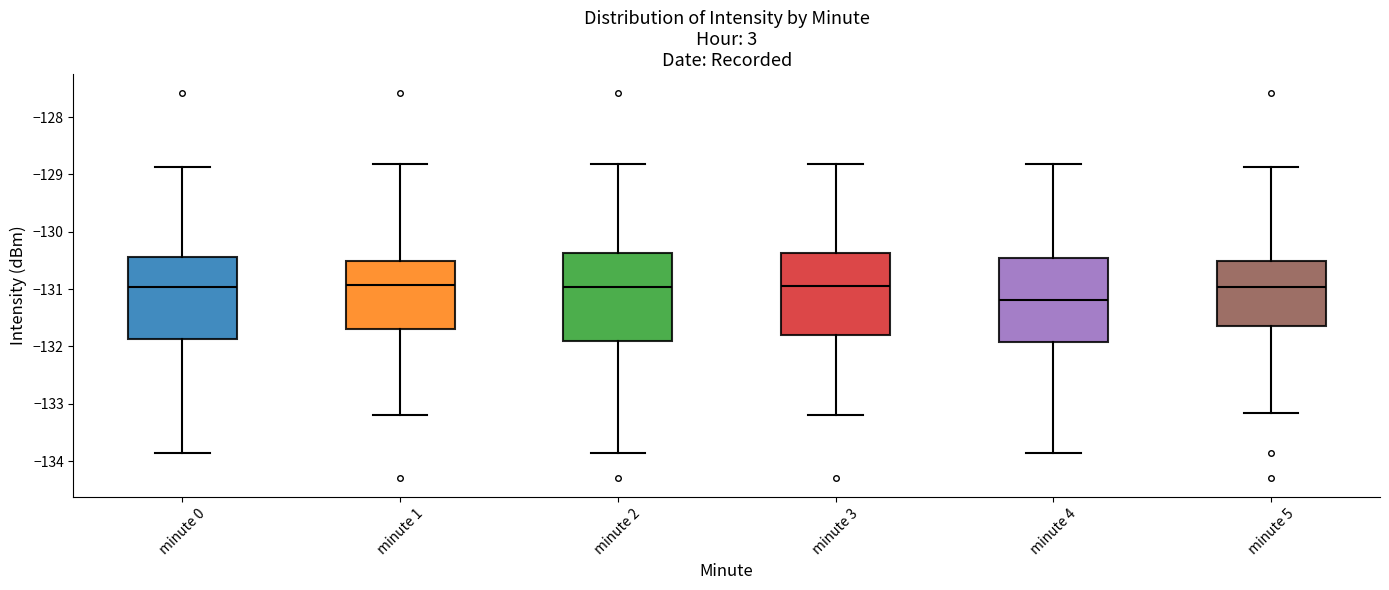

Reading left to right, transcribe this box plot: for each box, give where its median line is, the range the box spans, and where its two whiskers end, as read against the y-axis. The values are not printed on the chart, so give them approximately, as read against the axis.

minute 0: median -131.0, box -131.9 to -130.4, whiskers -133.9 to -128.9
minute 1: median -130.9, box -131.7 to -130.5, whiskers -133.2 to -128.8
minute 2: median -131.0, box -131.9 to -130.4, whiskers -133.9 to -128.8
minute 3: median -131.0, box -131.8 to -130.4, whiskers -133.2 to -128.8
minute 4: median -131.2, box -131.9 to -130.5, whiskers -133.9 to -128.8
minute 5: median -131.0, box -131.6 to -130.5, whiskers -133.2 to -128.9